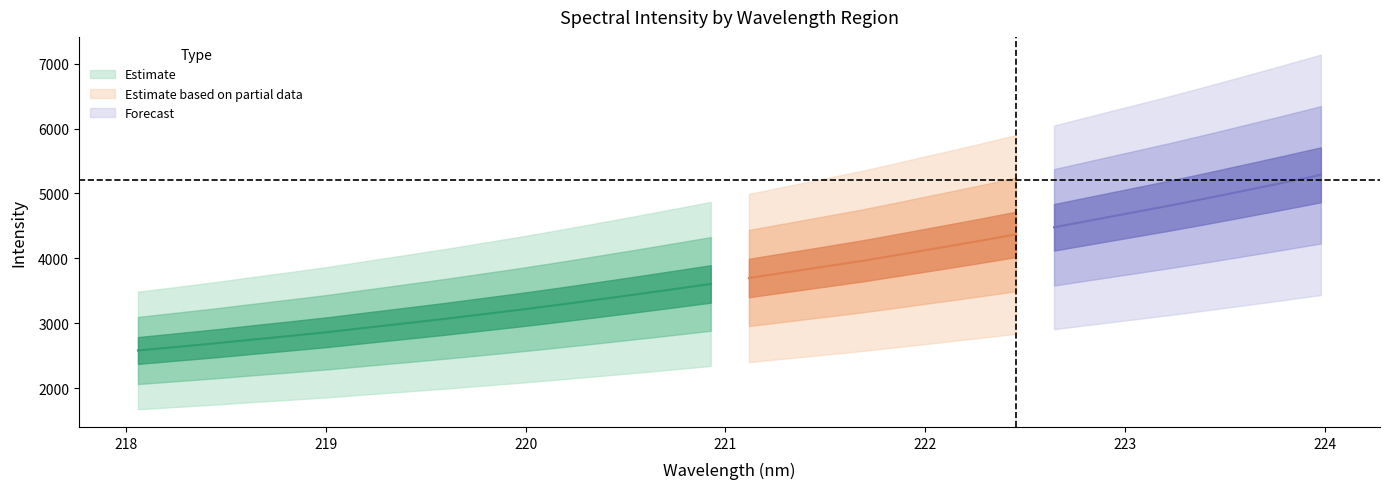

Approximately how many times larger is the value at 219.3979 compared to 223.2172?

0.6